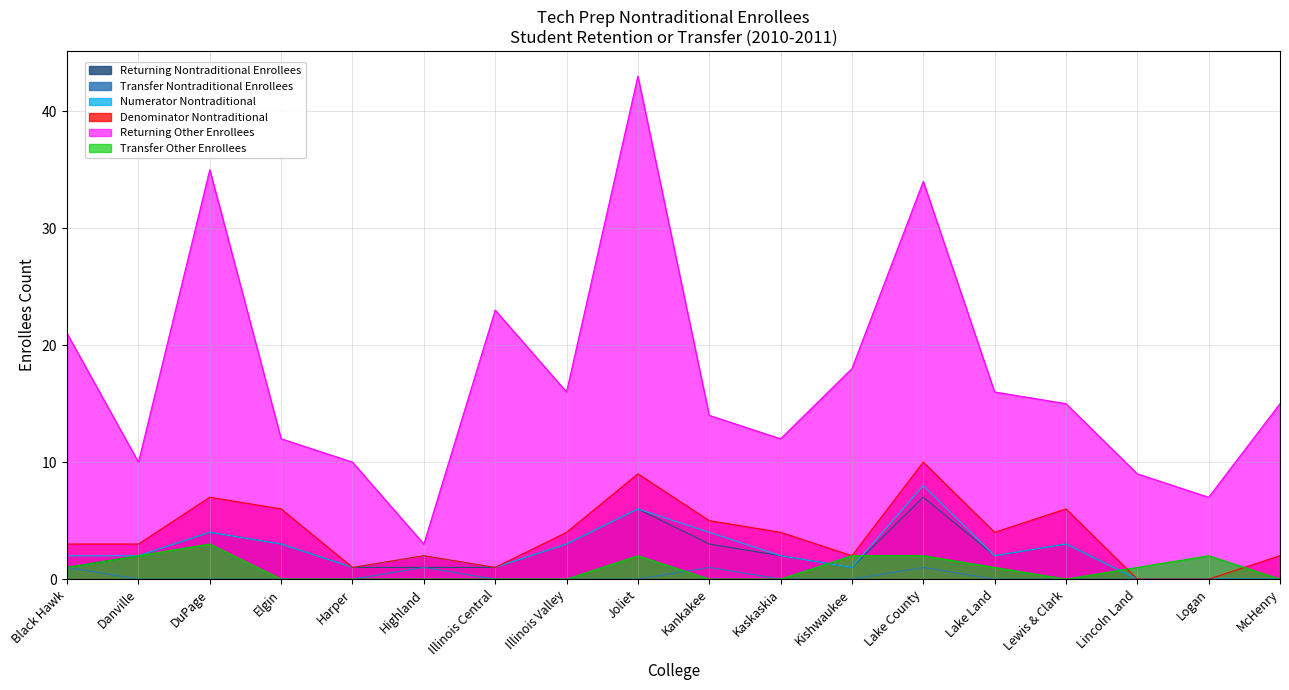

What is the difference between the second highest and second lowest values in the Transfer Nontraditional Enrollees series?

1